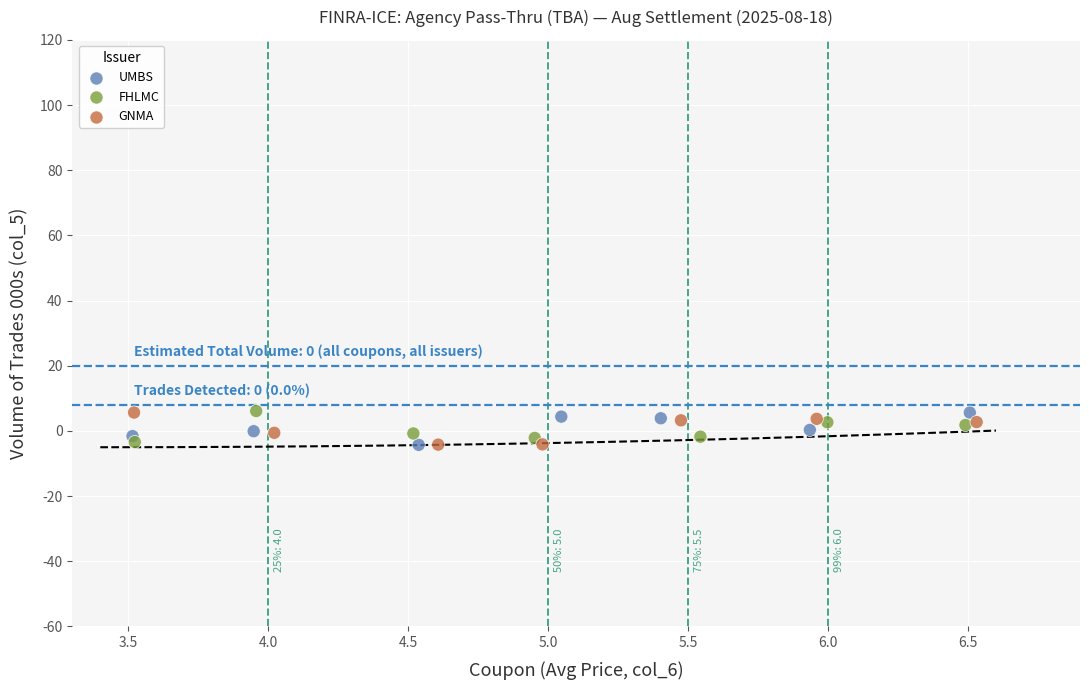

What are all the series names shown in the legend?

UMBS, FHLMC, GNMA